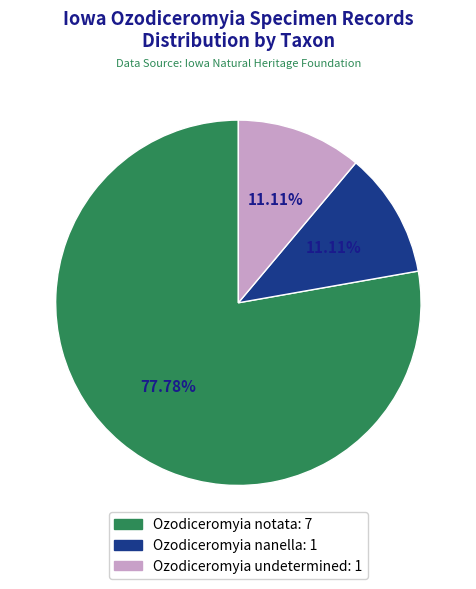

The Ozodiceromyia nanella slice represents 19% of the pie. True or false?

False